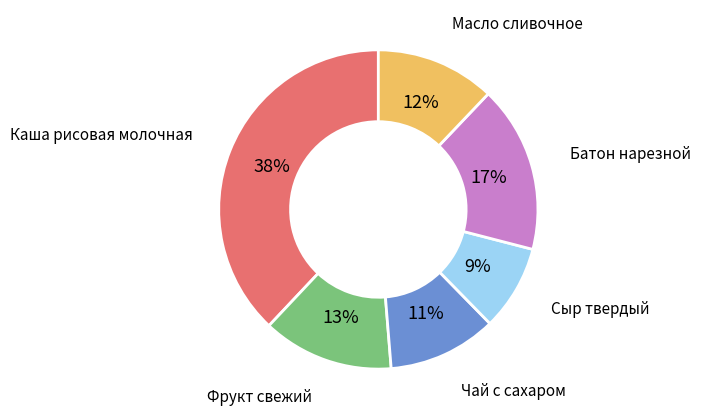

Count the number of slices in the pie.

6